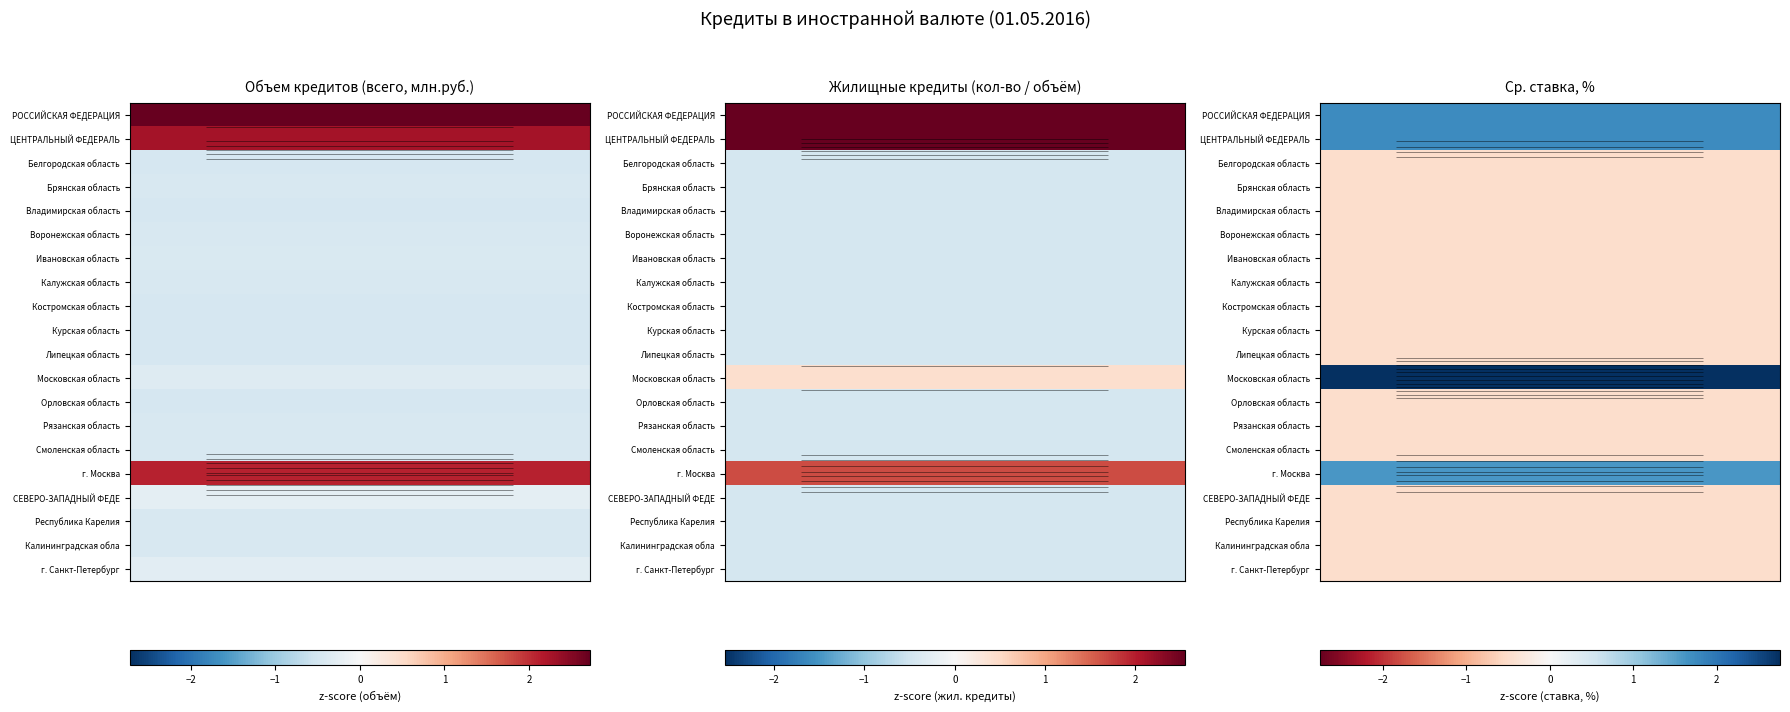

How many distinct data groups are displayed?

20